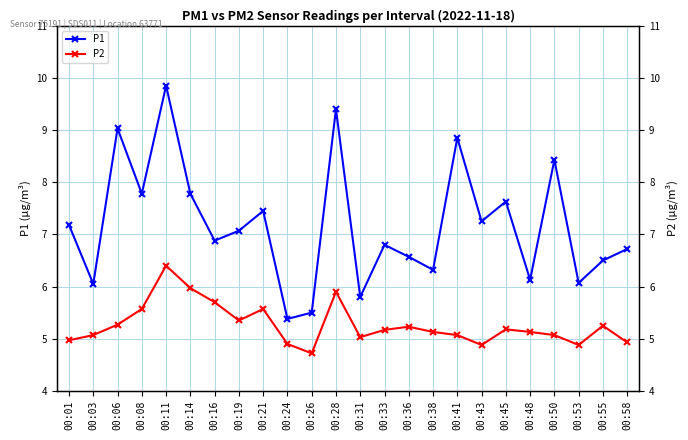

How many interior local valleys does the P1 series have?

9